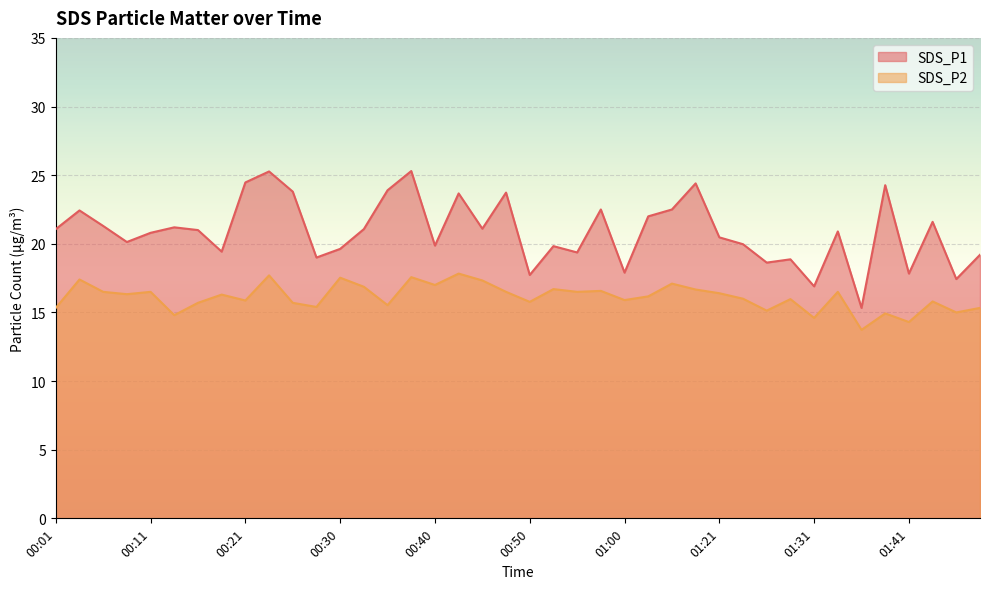

Which series changed the most between 01:03 and 01:16?

SDS_P2